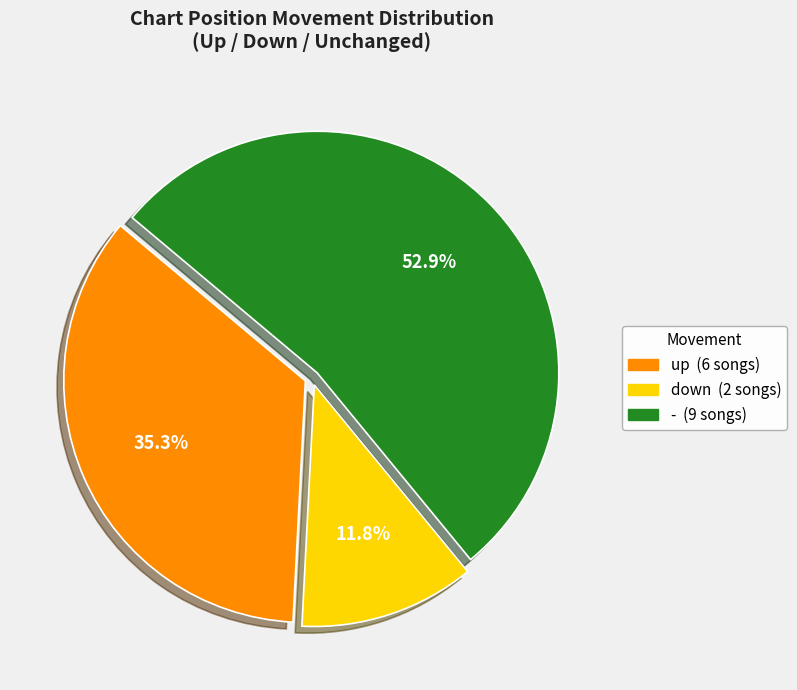

Which slice is the smallest?

down